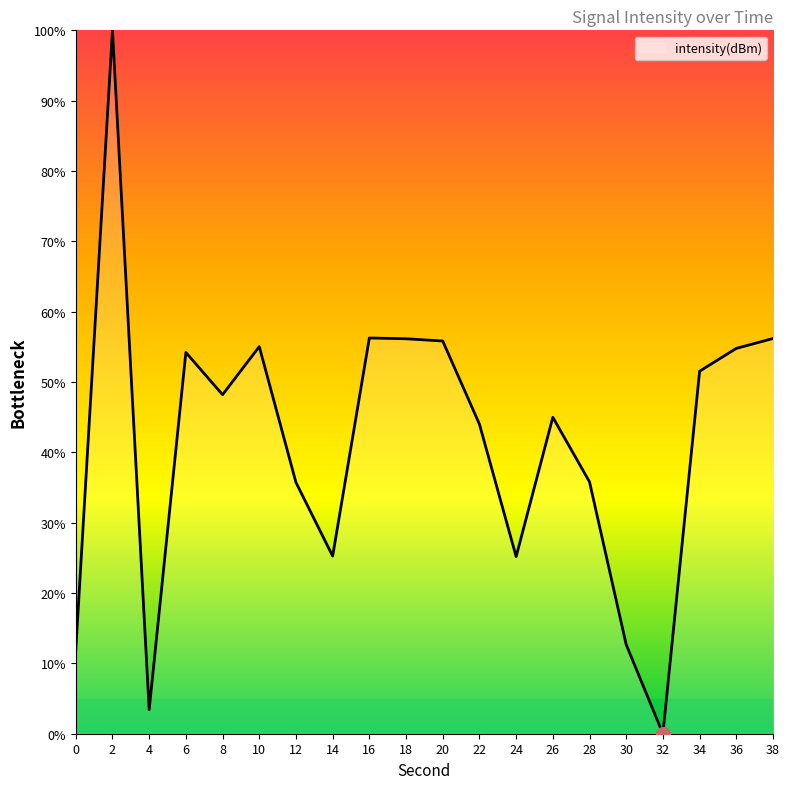

What is the ratio of the value at 10 to the value at 28?

1.5